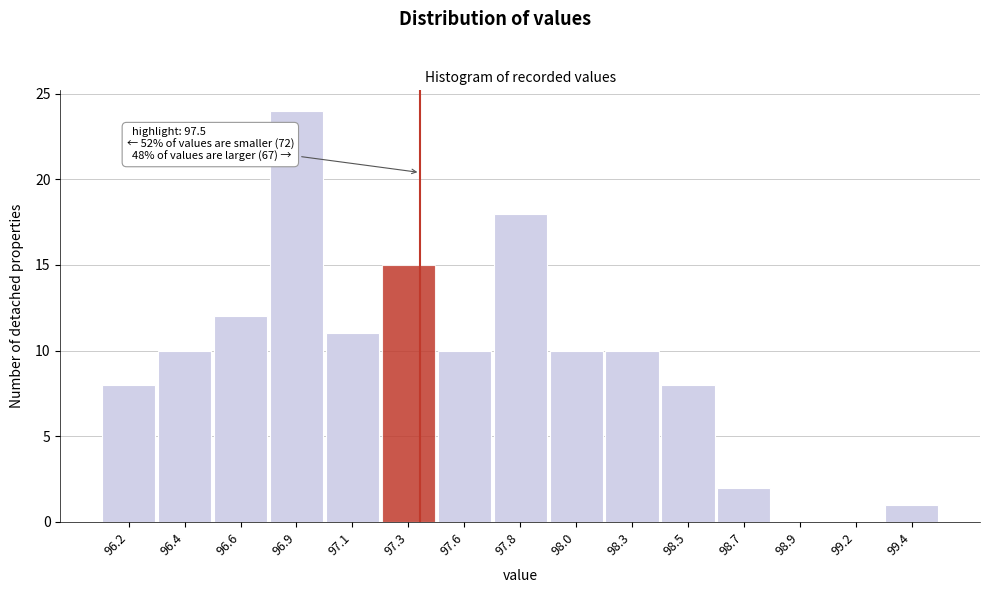

Reading left to right, what are all the values shown in this chart?

96.2=8	96.4=10	96.6=12	96.9=24	97.1=11	97.3=15	97.6=10	97.8=18	98.0=10	98.3=10	98.5=8	98.7=2	98.9=0	99.2=0	99.4=1